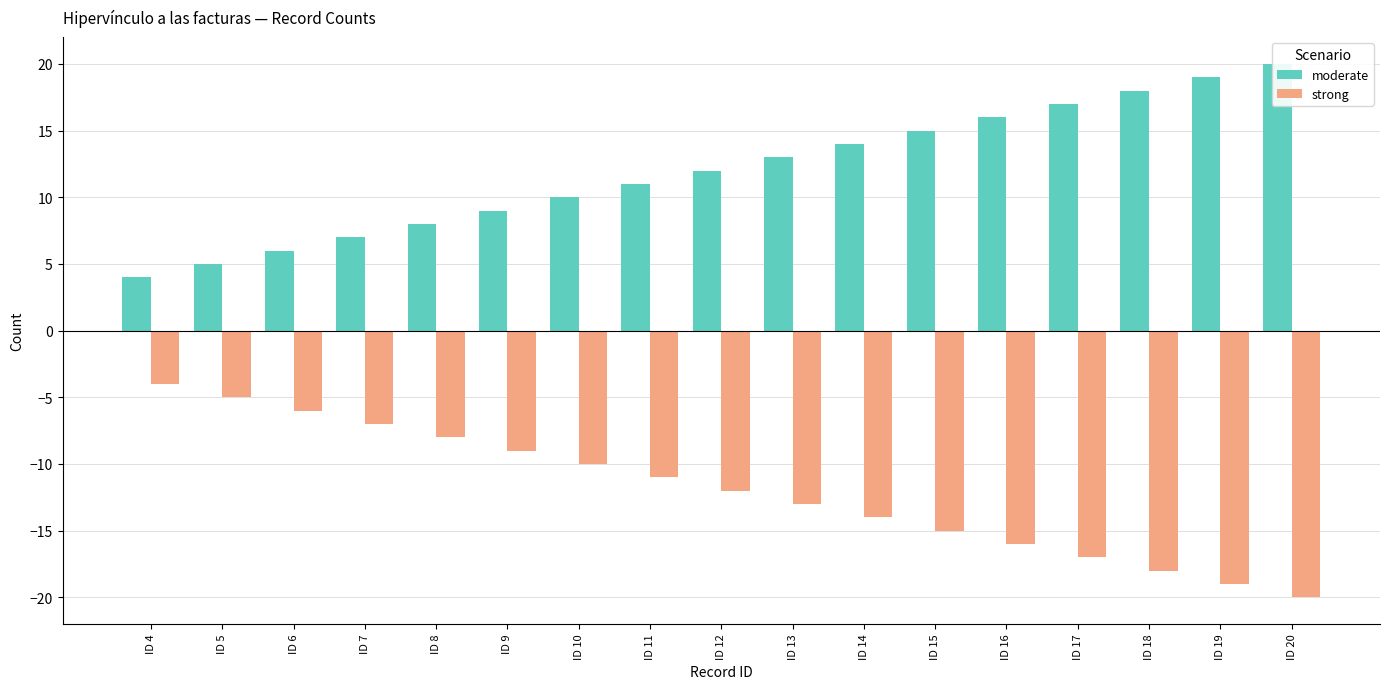

How many distinct data groups are displayed?

2